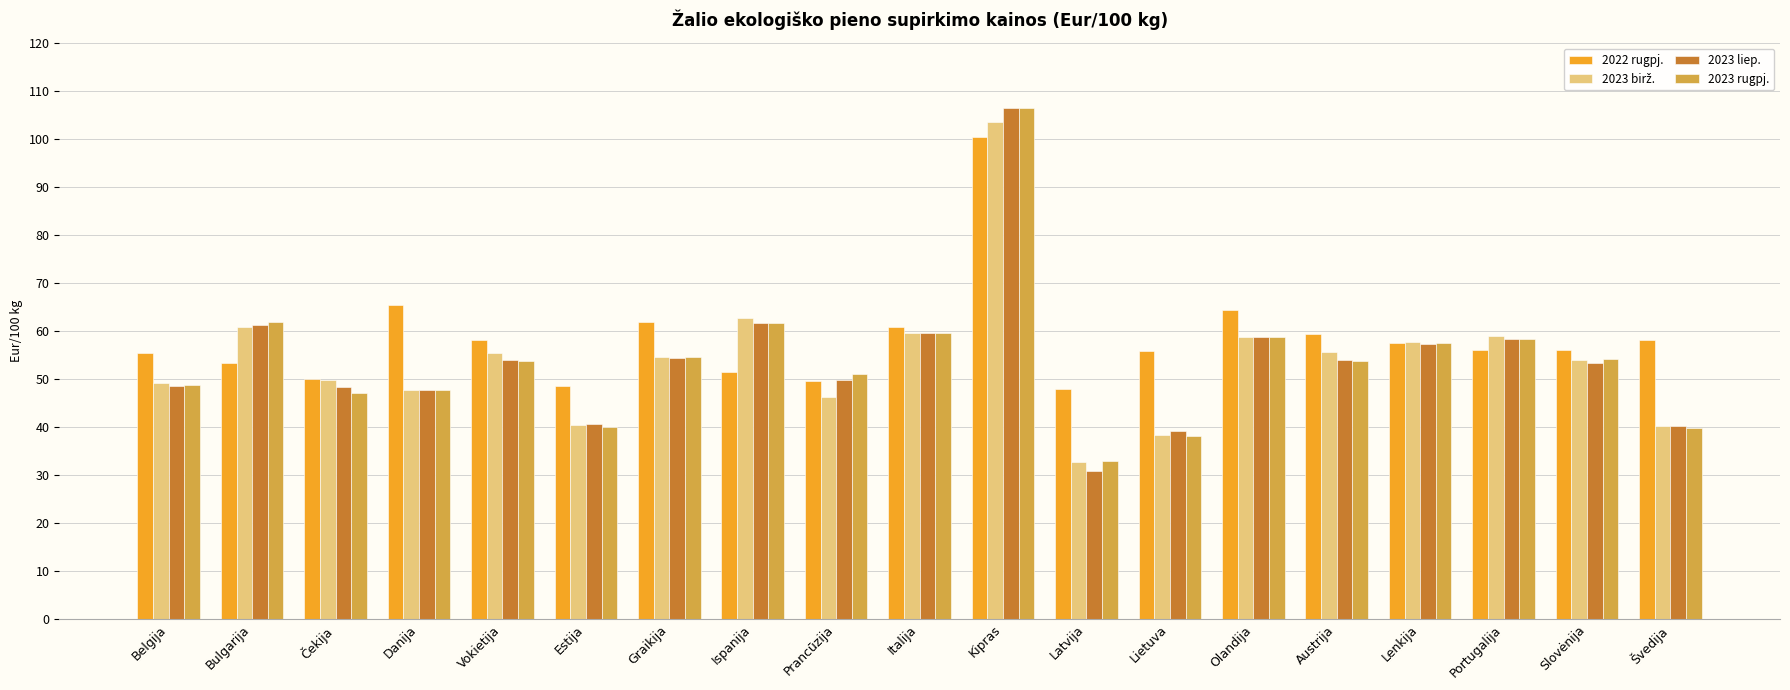

Is the value of 2023 rugpj. at Lietuva greater than the value of 2022 rugpj. at Lietuva?

No